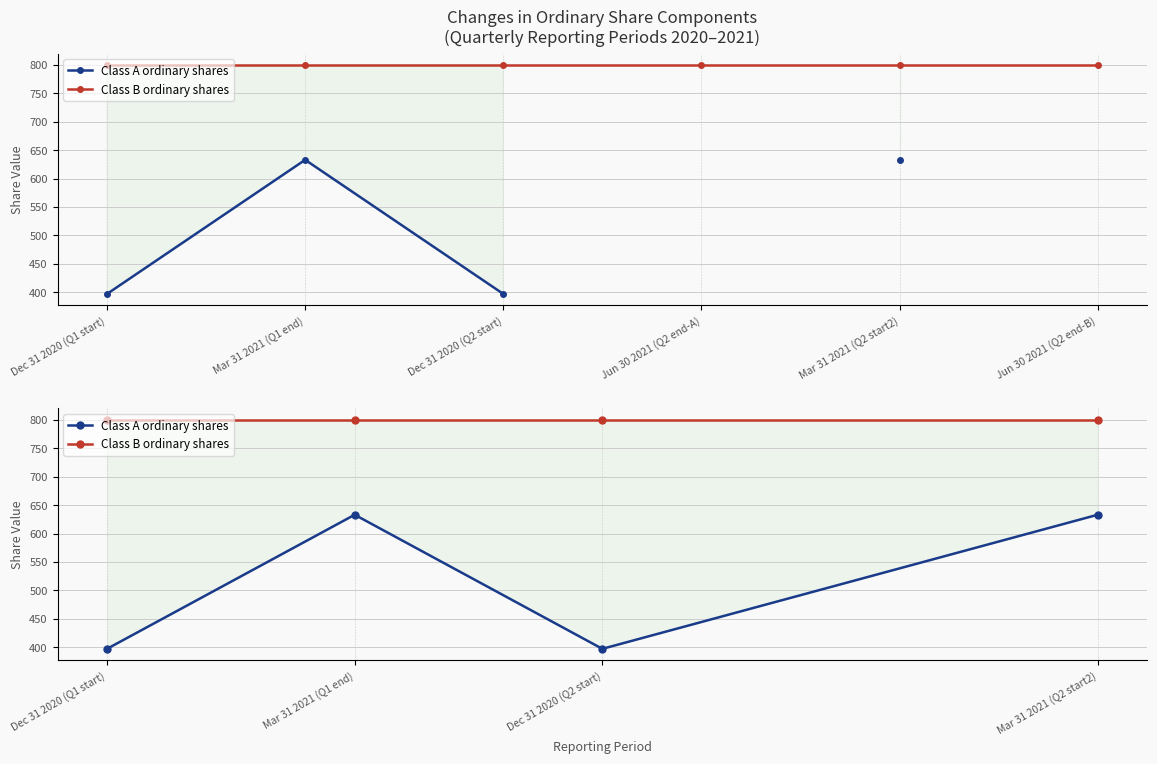

At which category is the sum across all series the highest?

Mar 31 2021 (Q1 end)